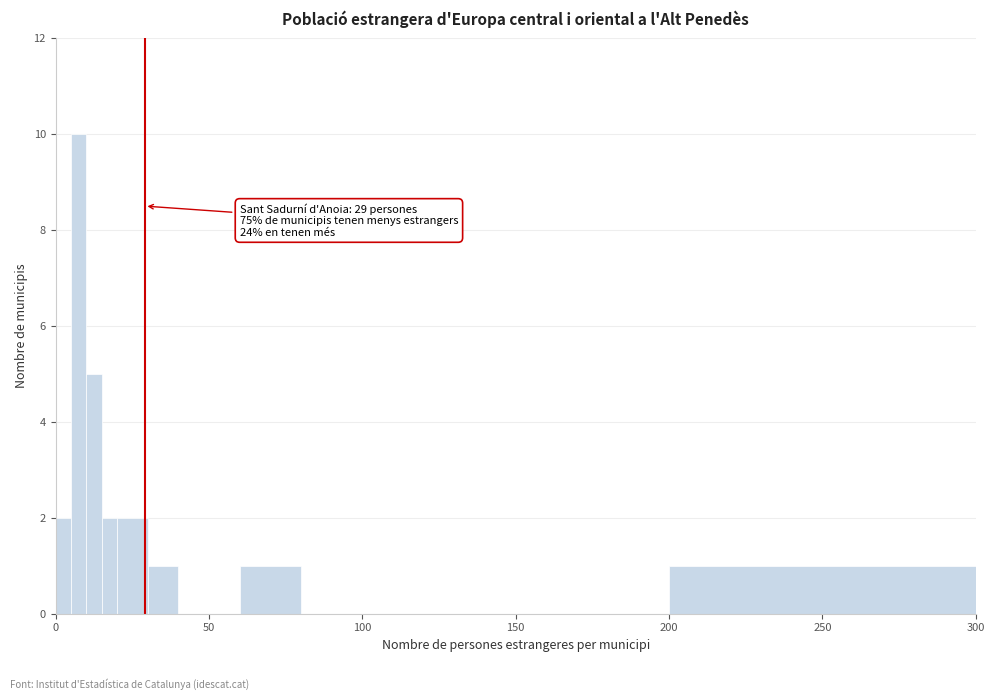

Around what value on the x-axis is the tallest bar? Give the approximate position of its centre, as read against the axis.

10